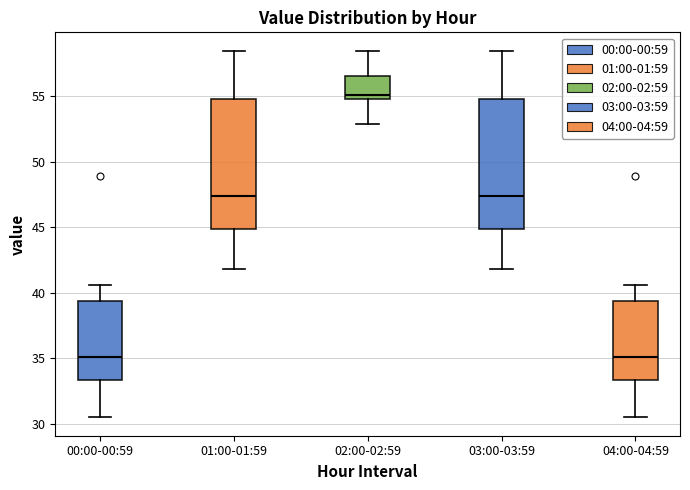

Where does the lower whisker of the box for 02:00-02:59 end on the y-axis? The values are not printed on the chart, so give them approximately, as read against the axis.

53.0